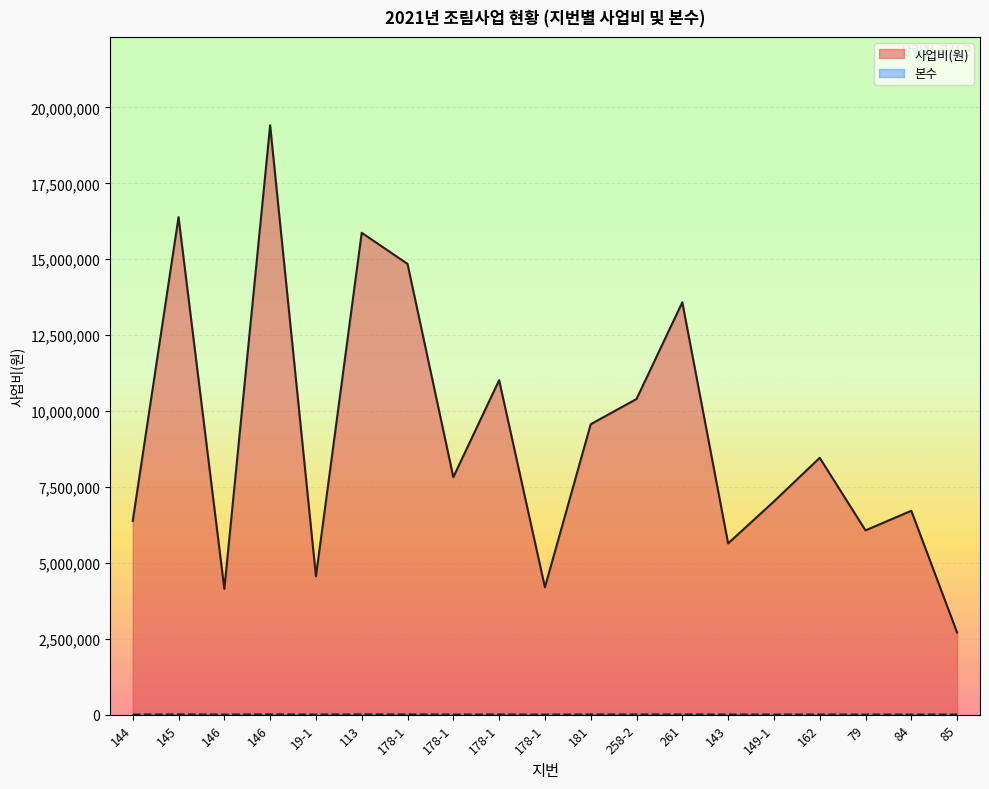

Rank the series by their average value, from highest to lowest.

사업비(원), 본수